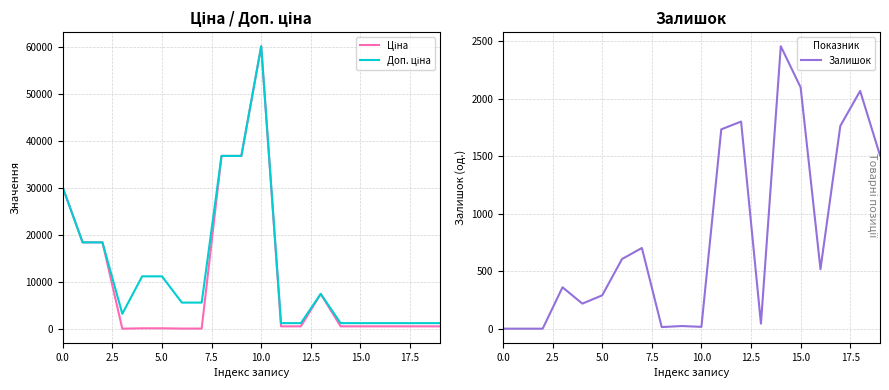

What value does the Доп. ціна series have at 18?

1210.7